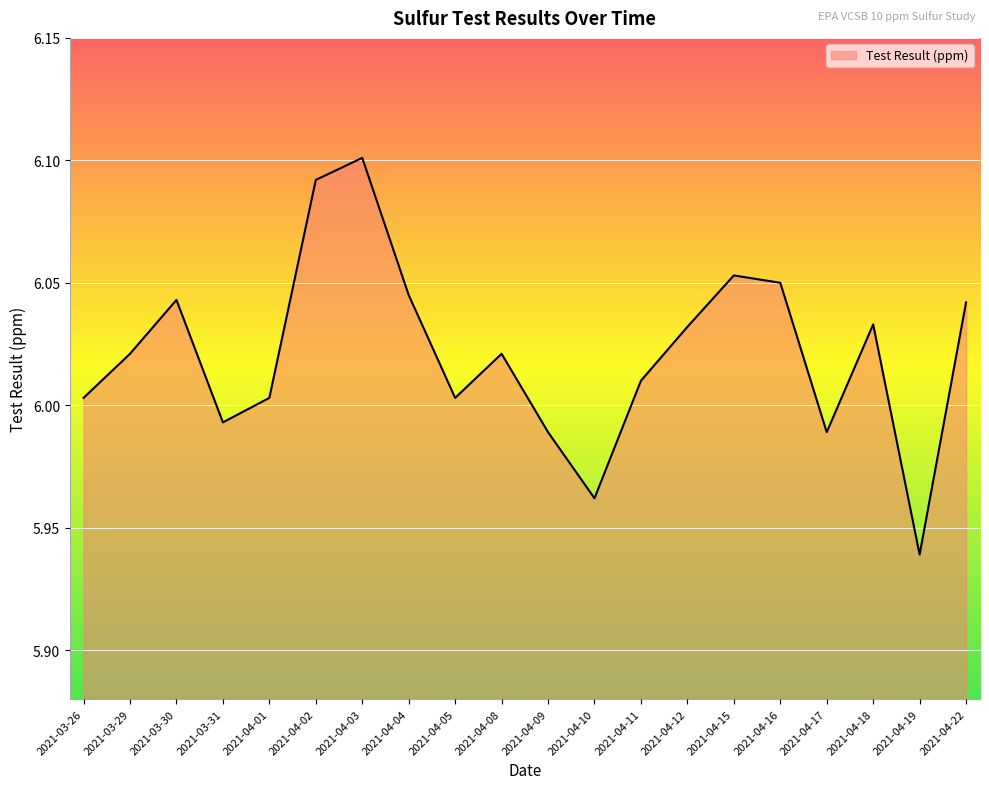

The value at 2021-03-26 is 8.0. True or false?

False